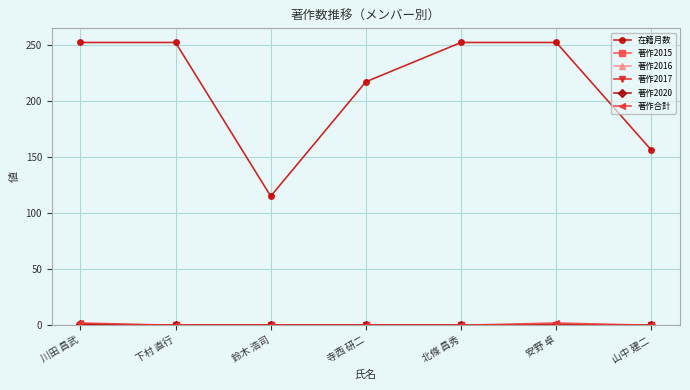

What is the label of the 4th point from the right?

寺西 研二